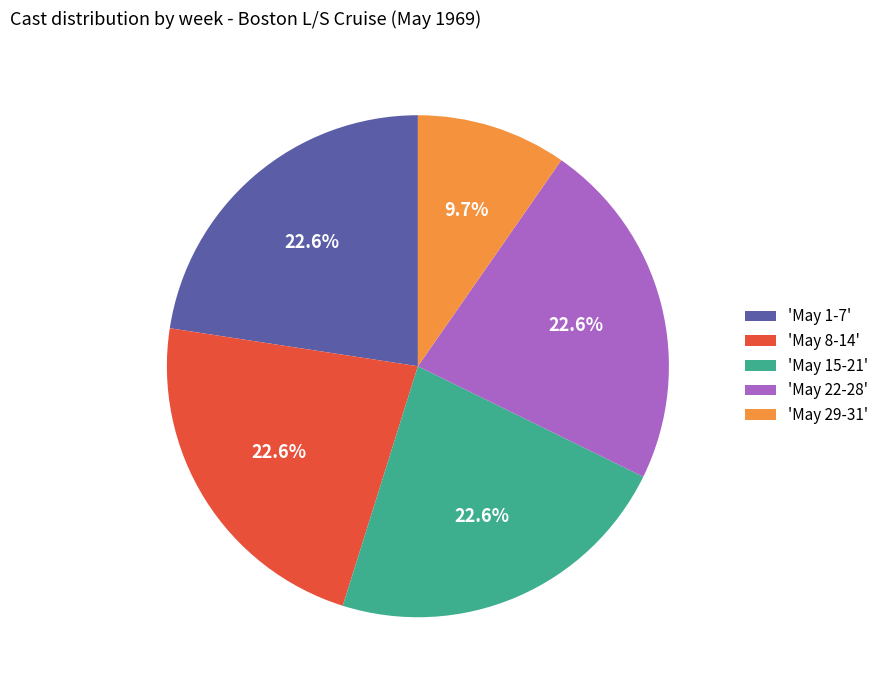

Is there a majority slice in this chart?

No